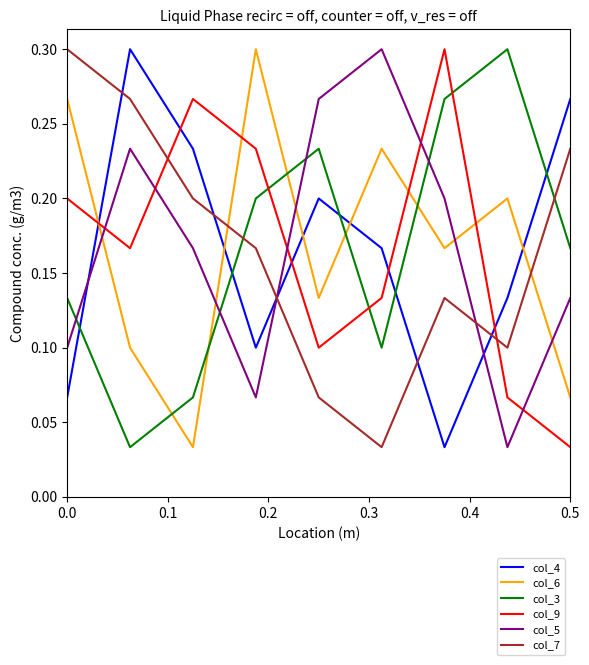

How many intersections are there between col_5 and col_4?

3